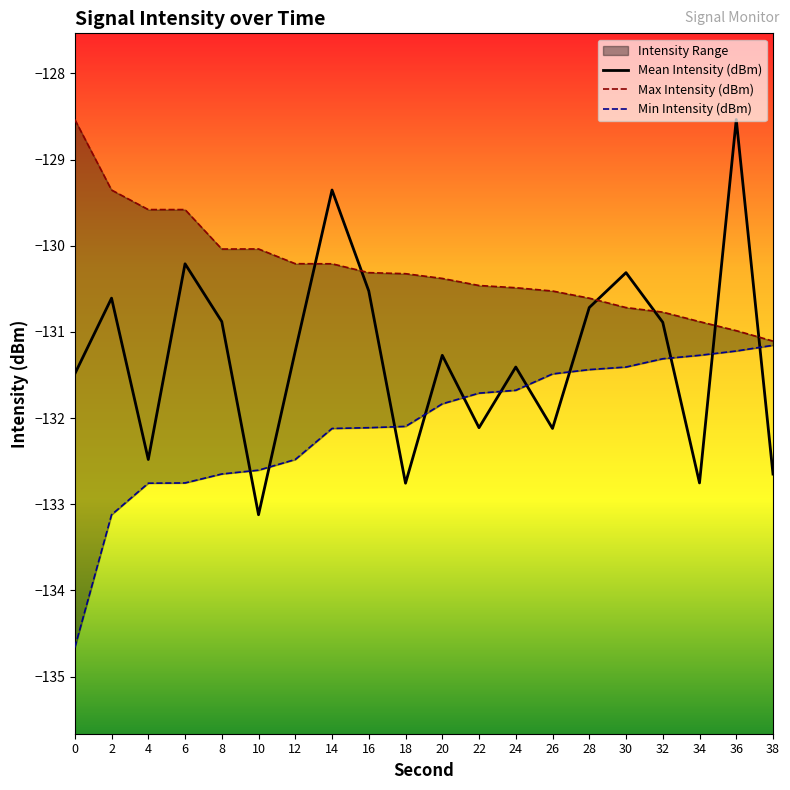

How many lines are shown in the chart?

3